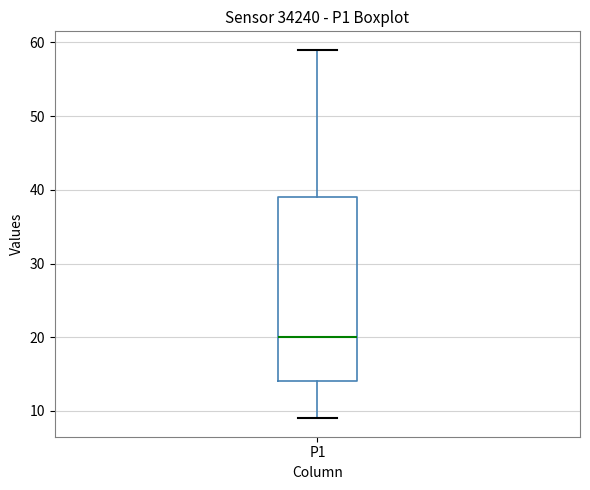

Read this box plot against the y-axis: the position of the median line, the range covered by the box, and the ends of both whiskers. The values are not printed on the chart, so give them approximately, as read against the axis.

median 20, box 14 to 39, whiskers 9 to 59